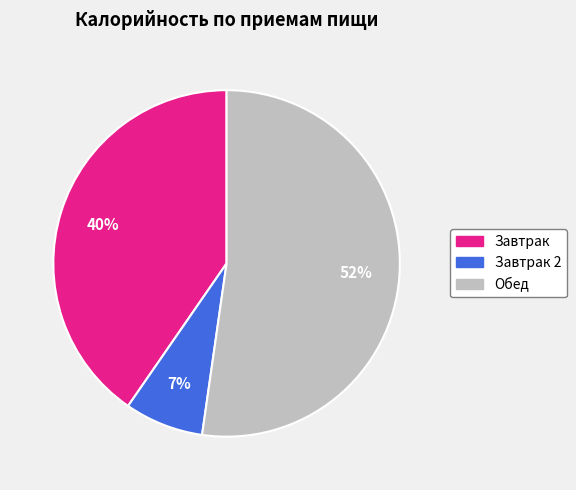

To the nearest percent, what portion does Завтрак 2 represent?

7%